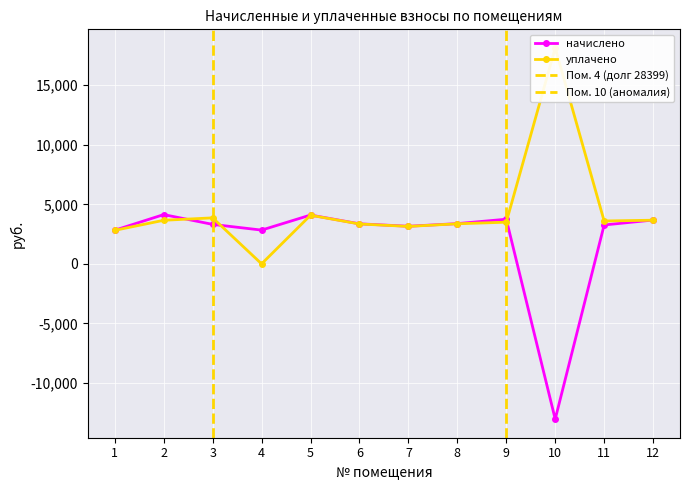

How many positive values does the начислено series have?

11